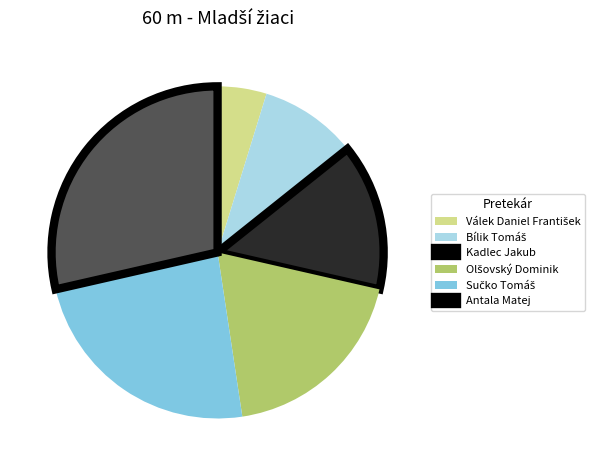

Which slice is the largest?

Antala Matej